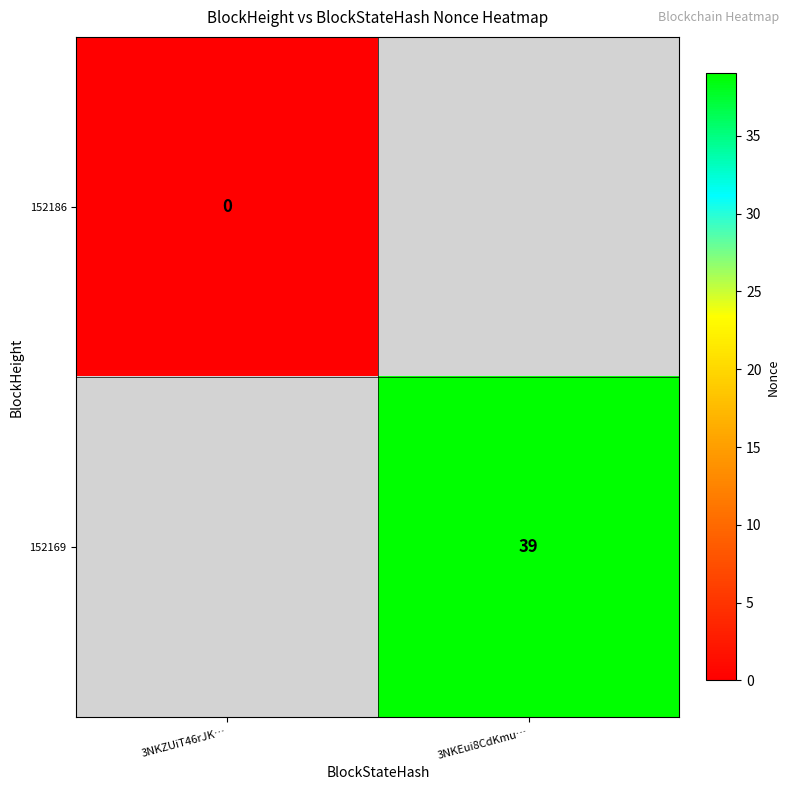

Is it true that 152169 equals 39 at 3NKEui8CdKmu…?

True